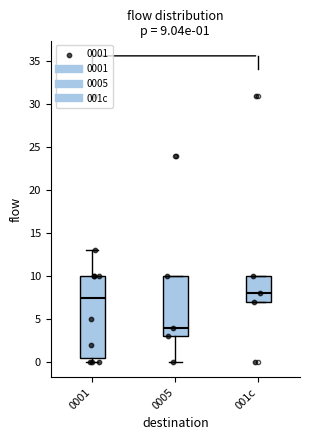

Which box's median line is the highest?

001c